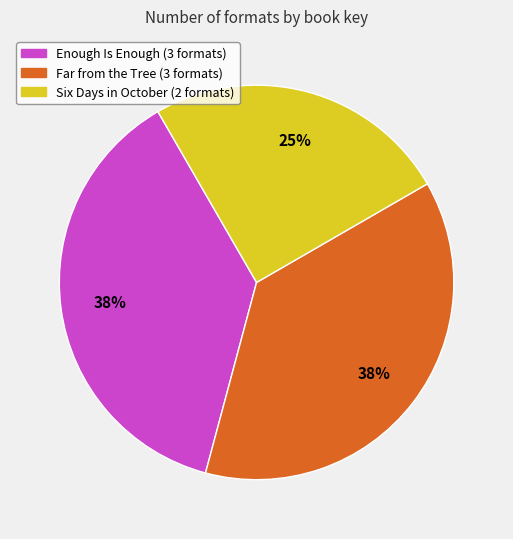

Is there any slice that represents more than half of the pie?

No